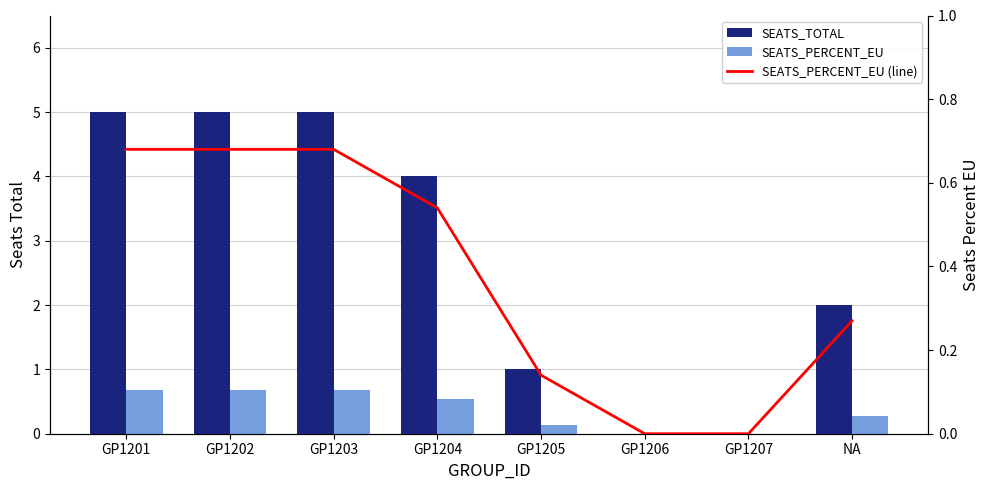

Is the value of SEATS_PERCENT_EU at GP1201 greater than the value of SEATS_PERCENT_EU (line) at GP1202?

No